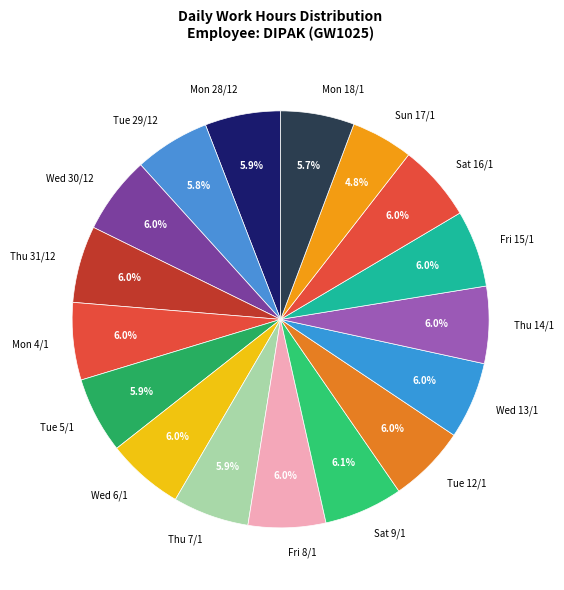

Approximately how many times larger is the value at Wed 6/1 compared to Tue 12/1?

1.0